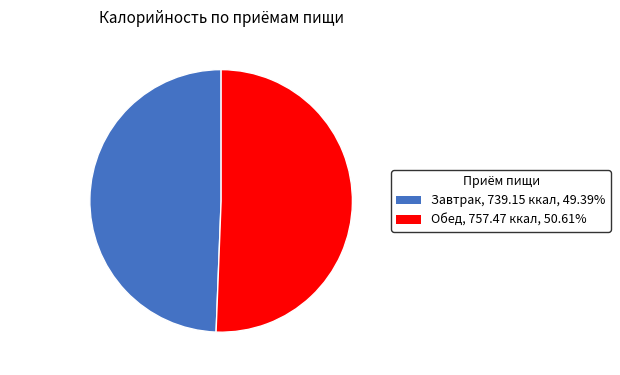

What is the smallest slice in the pie chart?

Завтрак